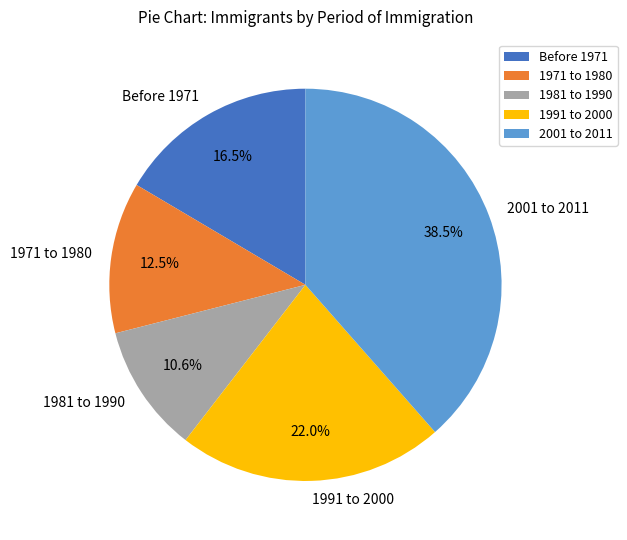

What is the largest slice in the pie chart?

2001 to 2011